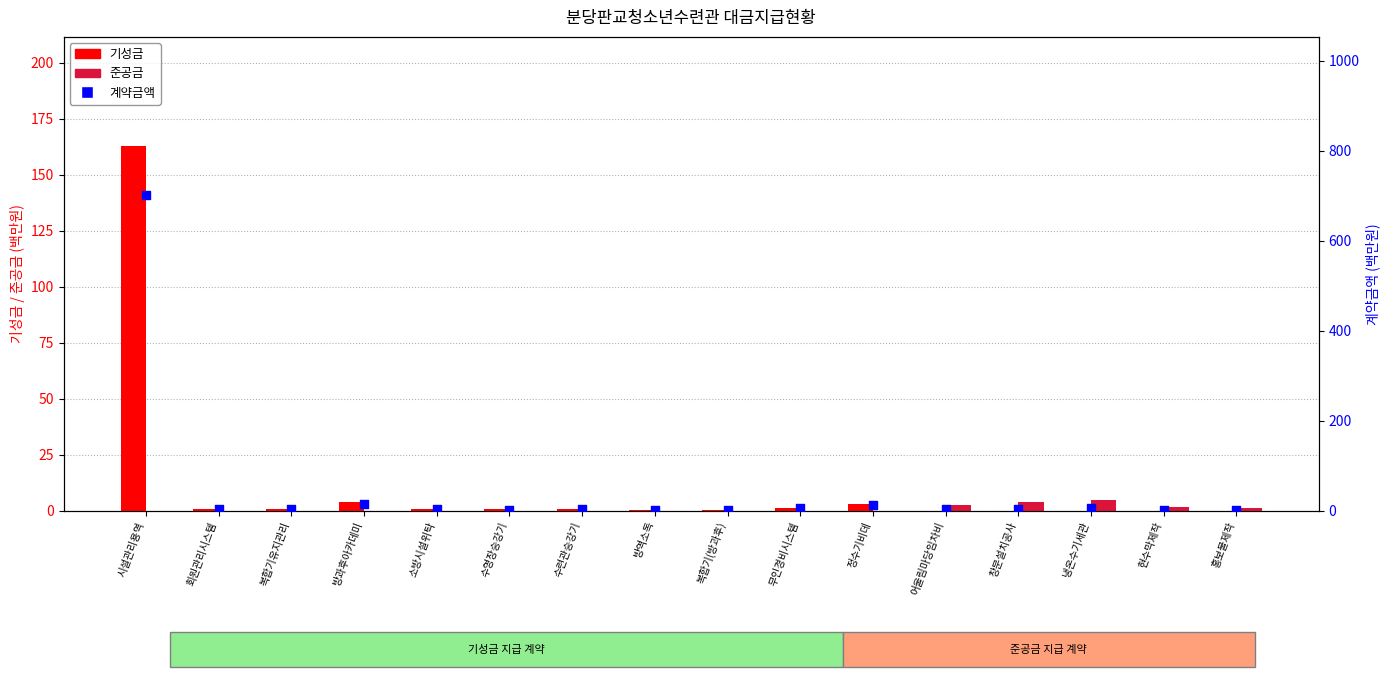

What is the total value across all series at 무인경비시스템?

7.7